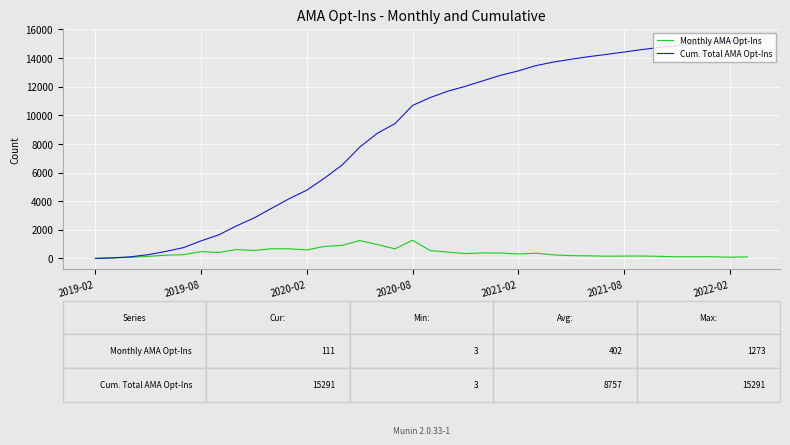

What is the maximum value shown in the chart?

15291